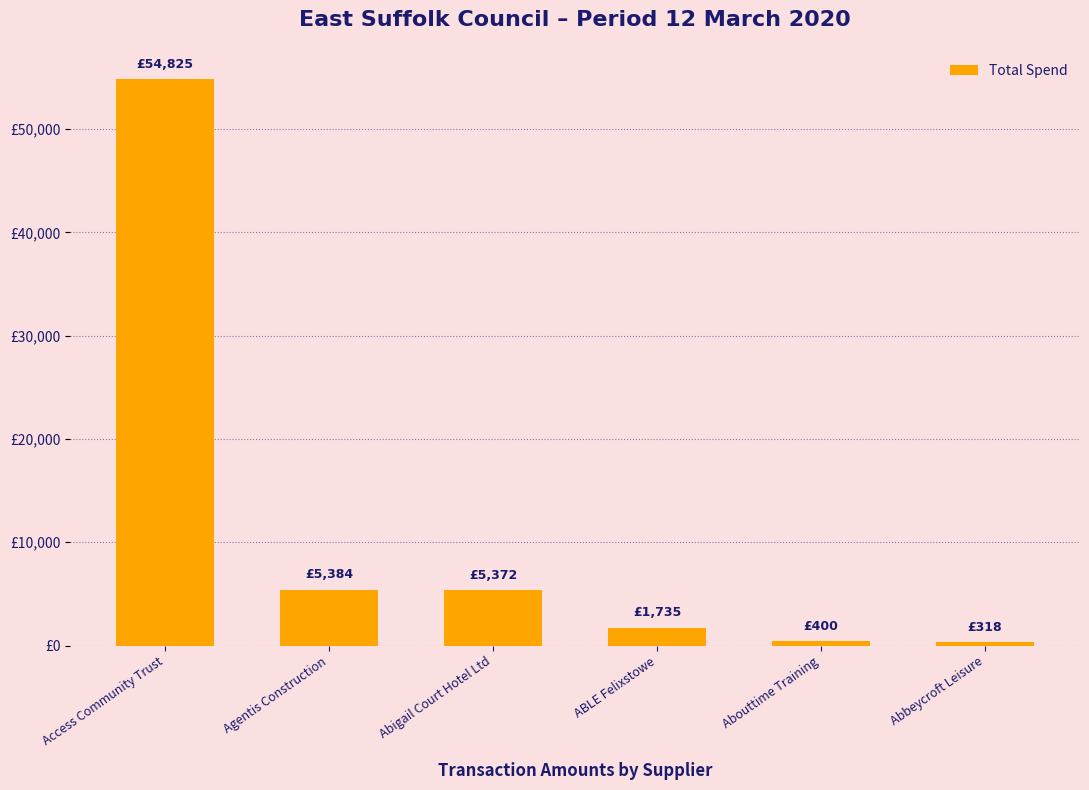

What position from the left is Abouttime Training?

5